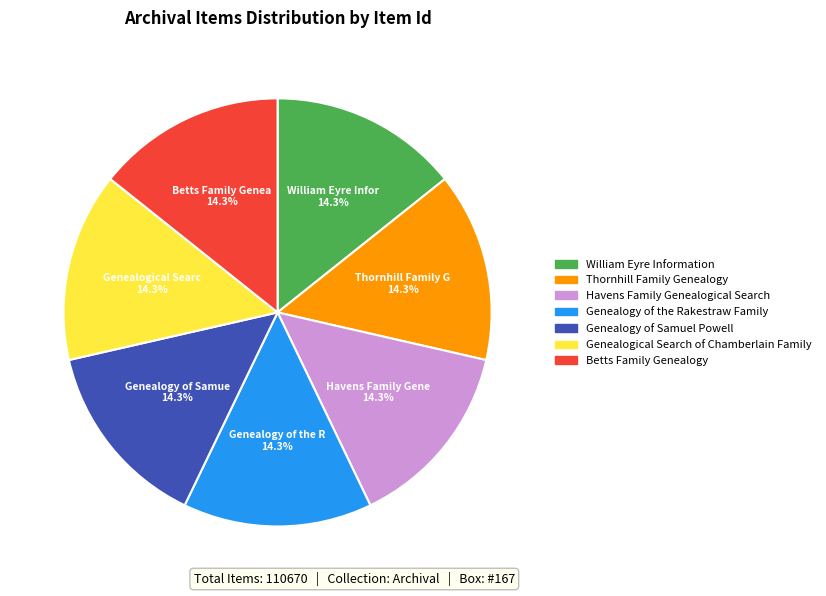

Is Genealogy of the Rakestraw Family the majority of the pie?

No